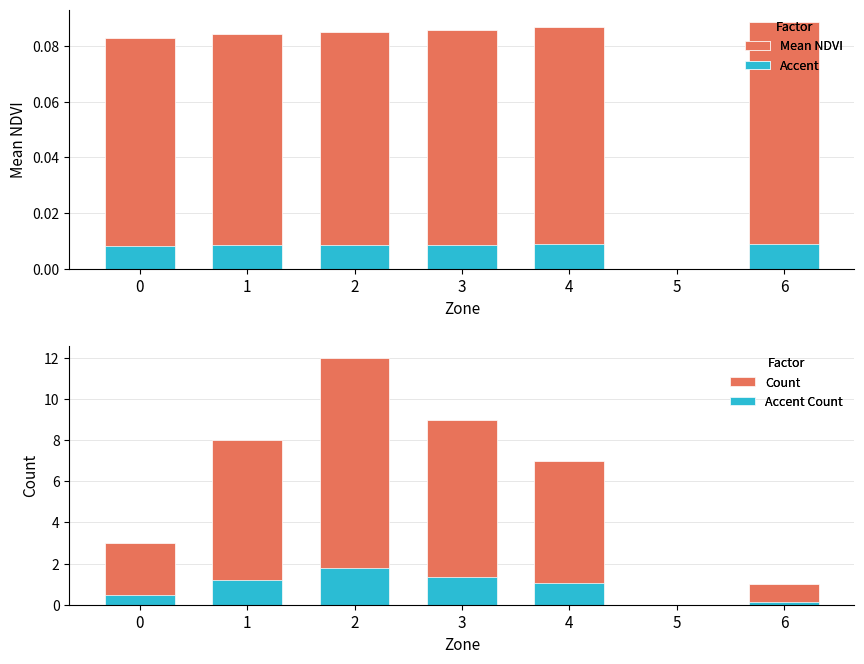

How many bars are there in total?

28